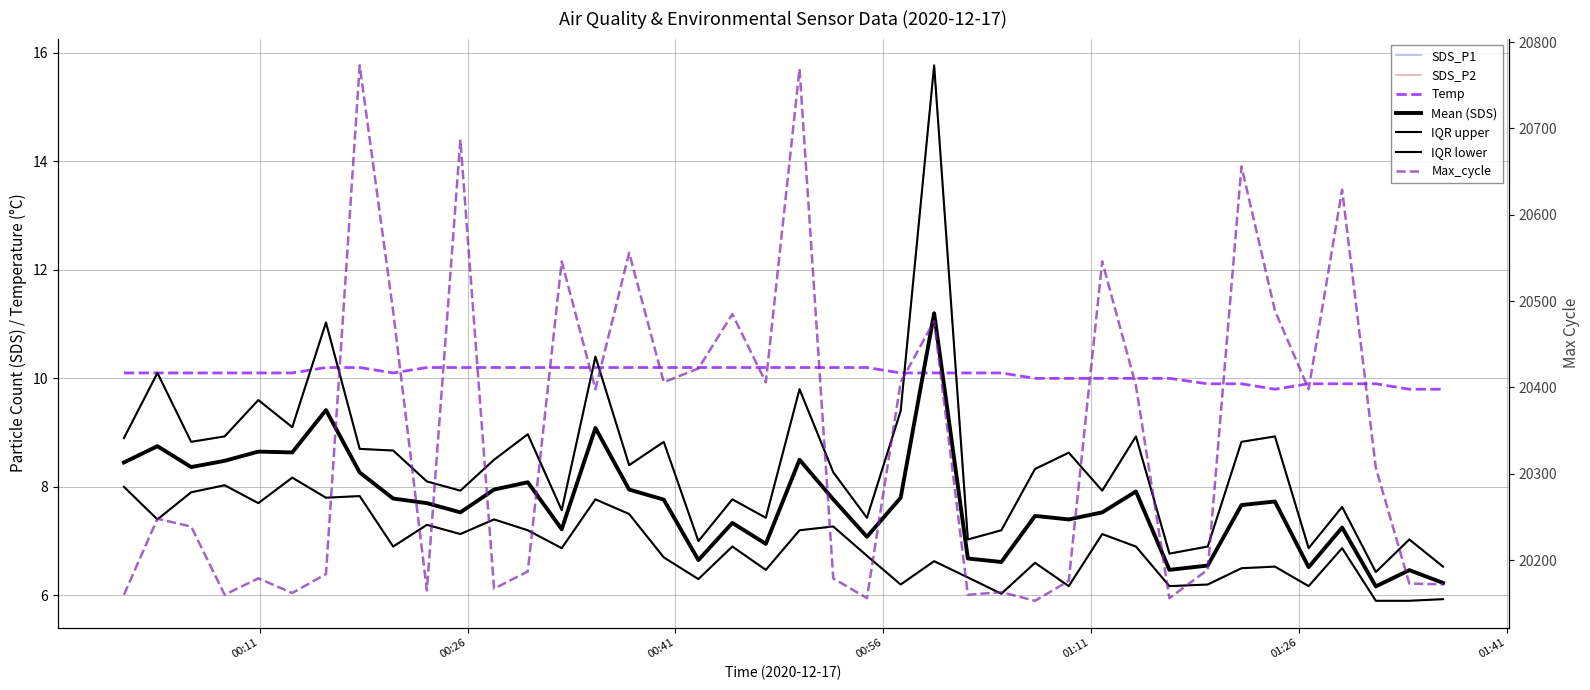

True or false: SDS_P2 and SDS_P1 intersect in this chart.

False